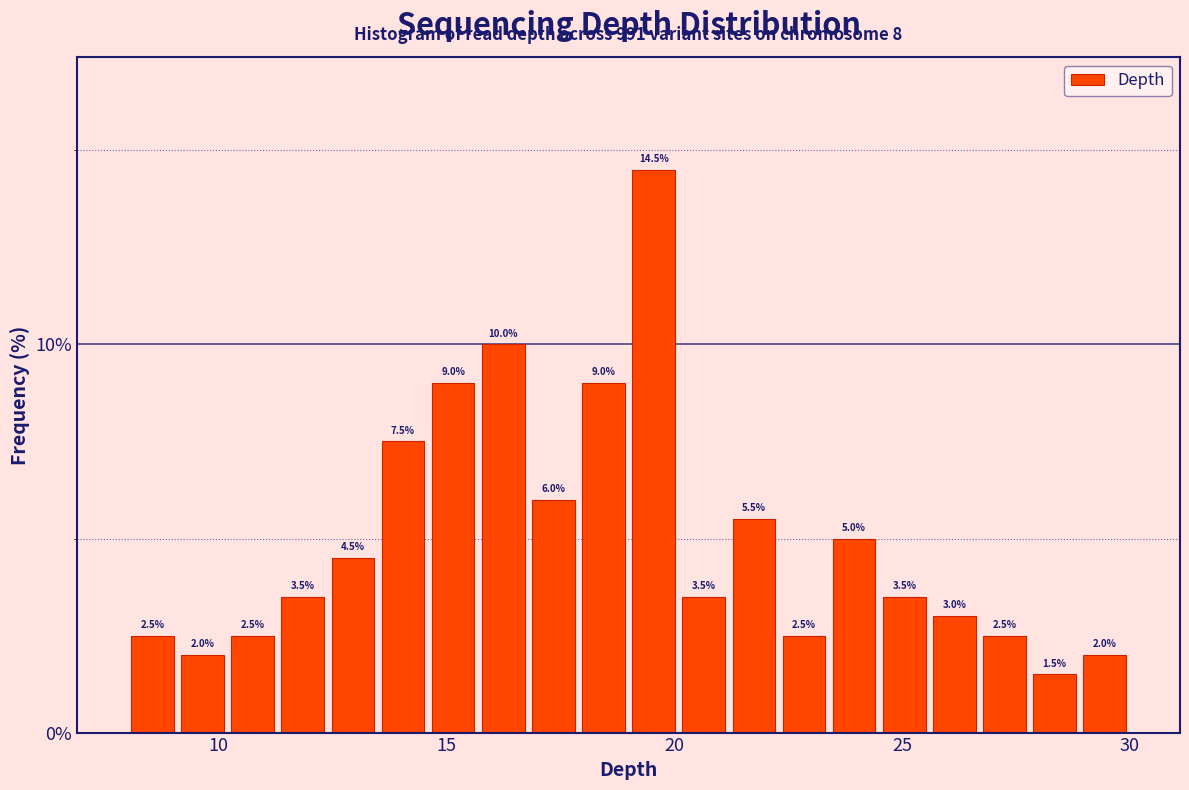

Read against the x-axis, roughly where is the centre of the tallest bar?

19.5